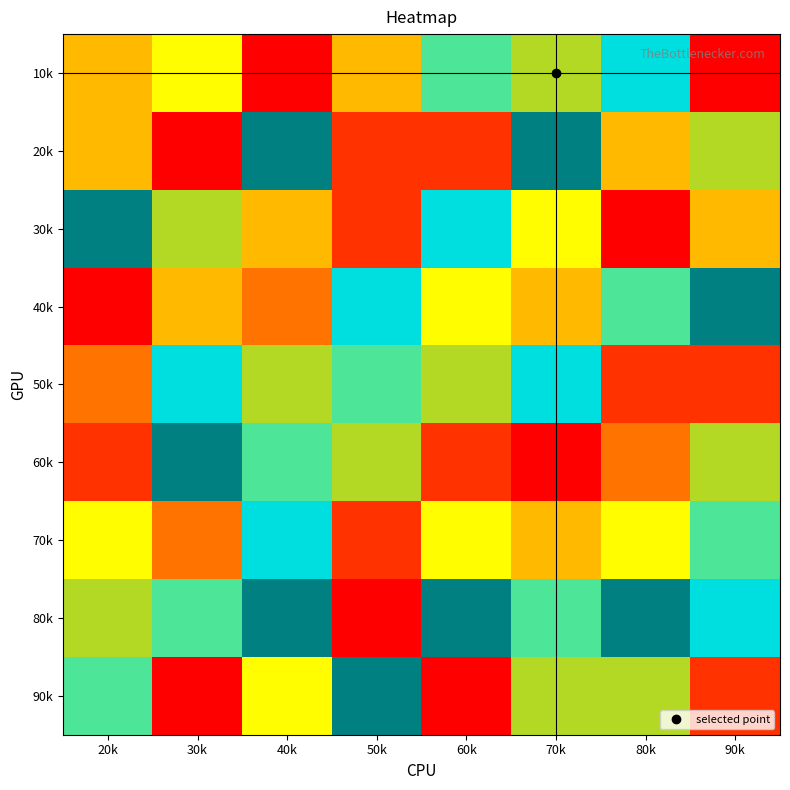

What is the total value across all series at 70k?

40